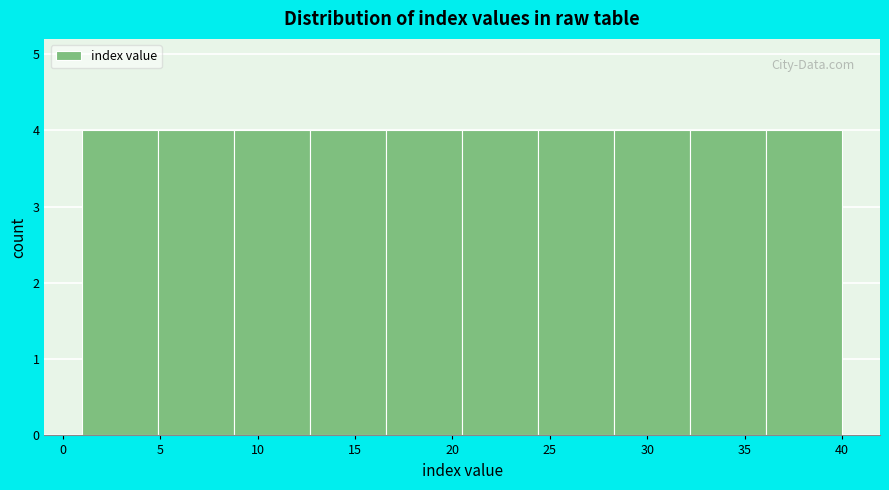

Reading left to right, list every bar in this chart as the range it spans on the x-axis followed by its height. Neither the bar edges nor the heights are printed on the chart, so give them approximately, as read against the axes.

1.0 to 4.9: 4
4.9 to 8.8: 4
8.8 to 12.7: 4
12.7 to 16.6: 4
16.6 to 20.5: 4
20.5 to 24.4: 4
24.4 to 28.3: 4
28.3 to 32.2: 4
32.2 to 36.1: 4
36.1 to 40.0: 4